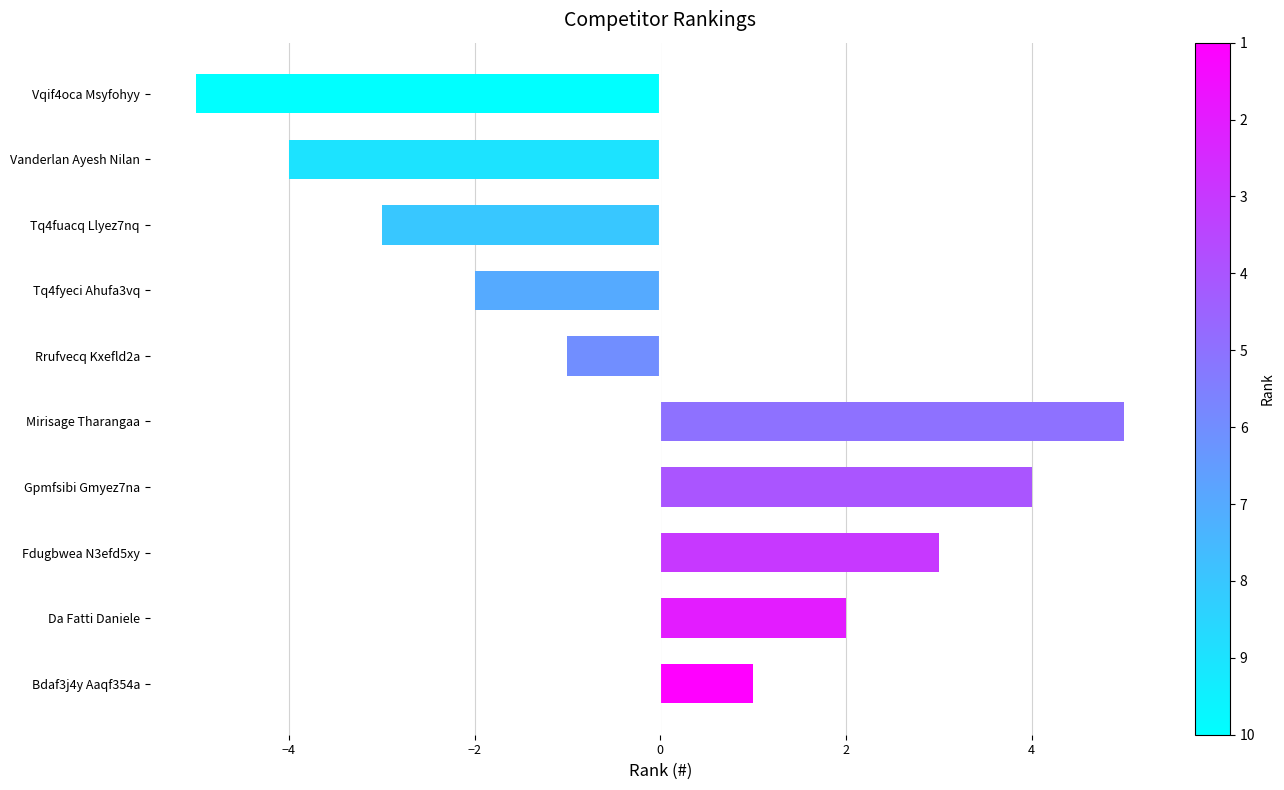

Reading bottom to top, list all the values displayed in this chart.

1	2	3	4	5	-1	-2	-3	-4	-5